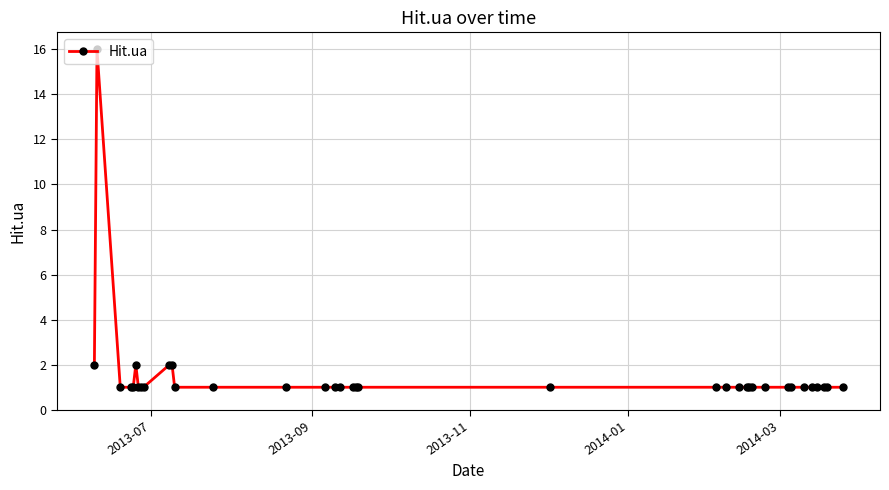

True or false: the data has more than 1 interior local peaks.

True